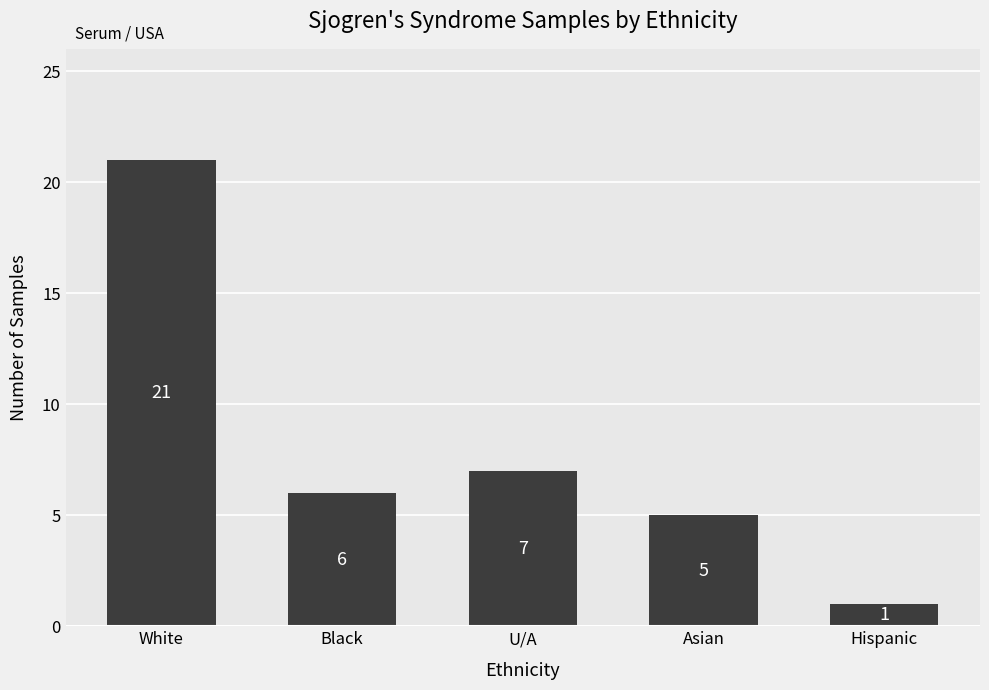

What is the change in value from Black to Hispanic?

-5